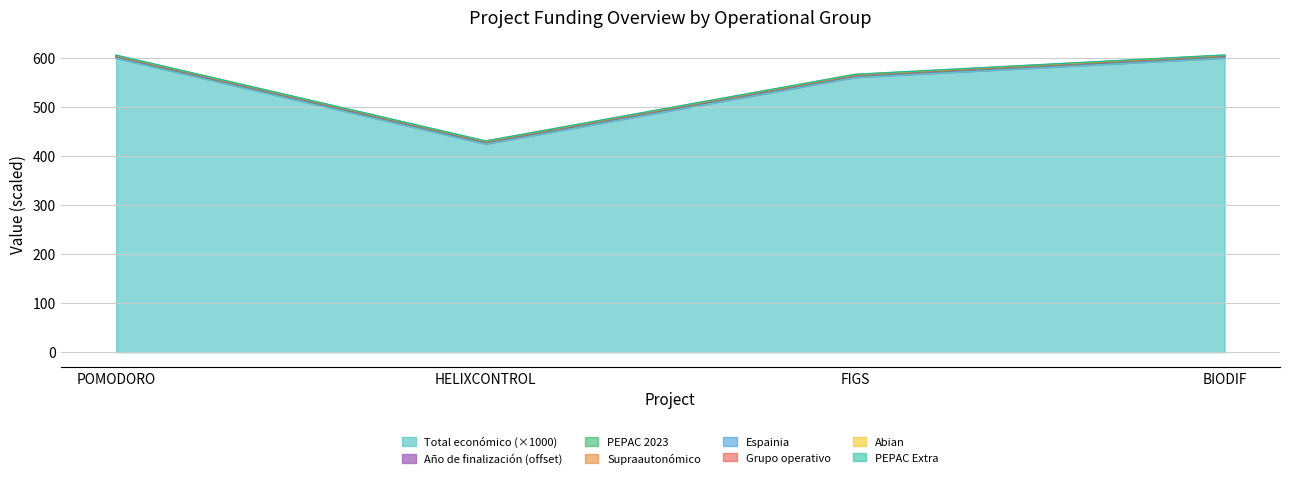

Reading left to right, transcribe all the data shown in this chart.

POMODORO=599.5	HELIXCONTROL=424.7	FIGS=560.5	BIODIF=599.9